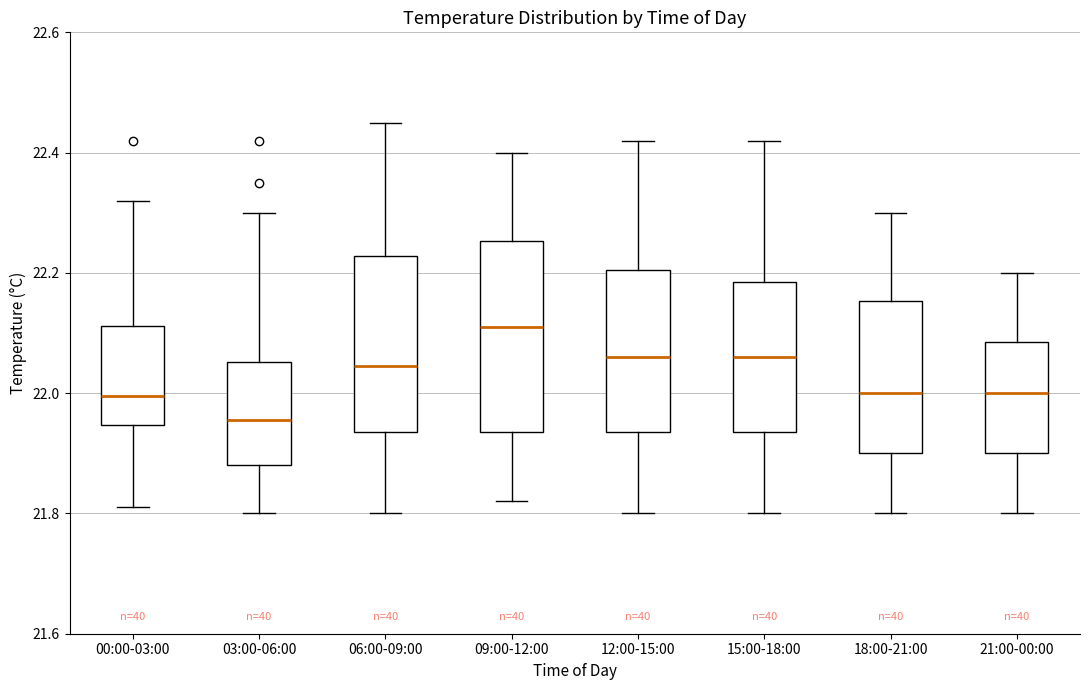

Reading left to right, transcribe this box plot: for each box, give where its median line is, the range the box spans, and where its two whiskers end, as read against the y-axis. The values are not printed on the chart, so give them approximately, as read against the axis.

00:00-03:00: median 22.00, box 21.94 to 22.12, whiskers 21.82 to 22.32
03:00-06:00: median 21.96, box 21.88 to 22.06, whiskers 21.80 to 22.30
06:00-09:00: median 22.04, box 21.94 to 22.22, whiskers 21.80 to 22.46
09:00-12:00: median 22.12, box 21.94 to 22.26, whiskers 21.82 to 22.40
12:00-15:00: median 22.06, box 21.94 to 22.20, whiskers 21.80 to 22.42
15:00-18:00: median 22.06, box 21.94 to 22.18, whiskers 21.80 to 22.42
18:00-21:00: median 22.00, box 21.90 to 22.16, whiskers 21.80 to 22.30
21:00-00:00: median 22.00, box 21.90 to 22.08, whiskers 21.80 to 22.20